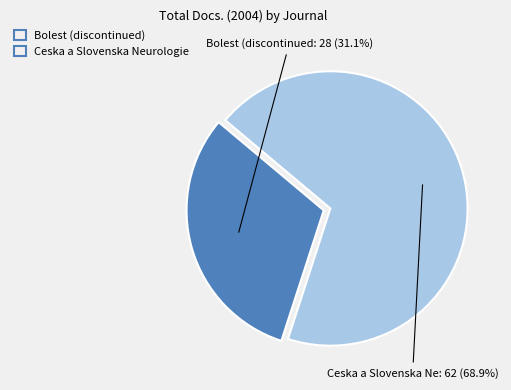

To the nearest percent, what is the average slice percentage?

50%